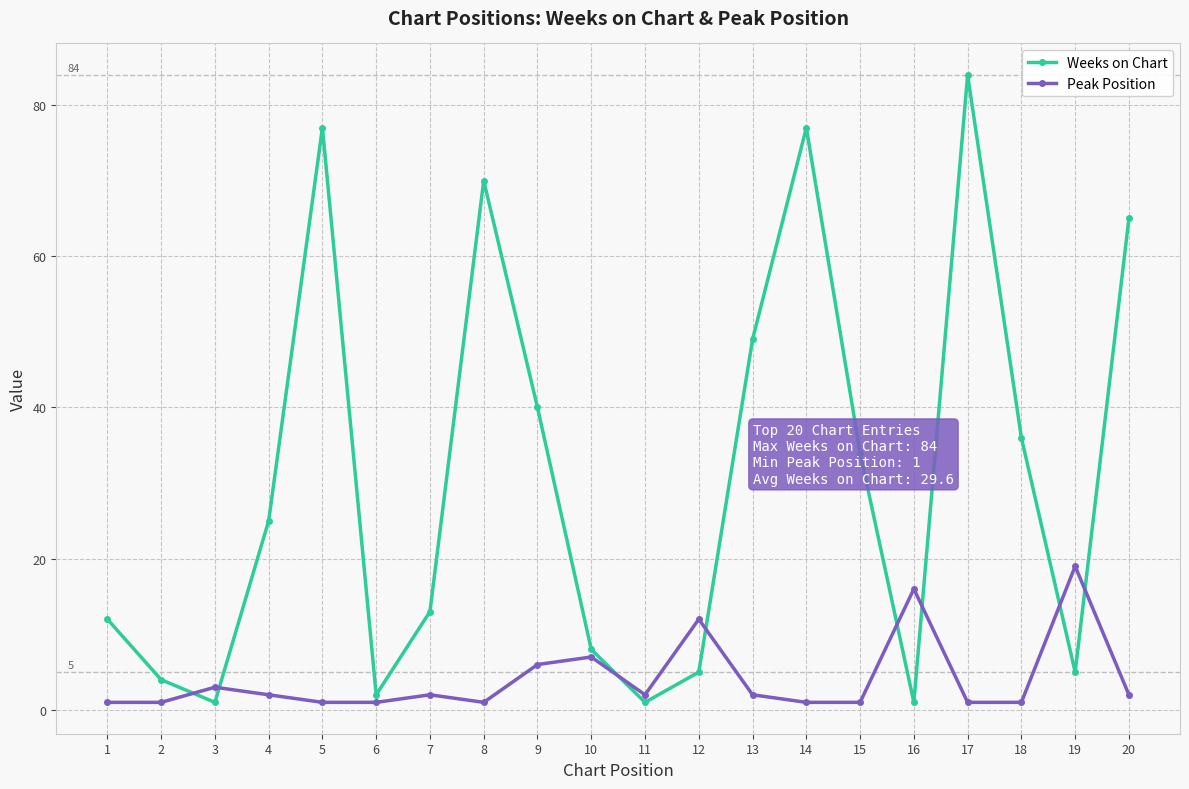

Between which two adjacent categories do Weeks on Chart and Peak Position first intersect?

2 and 3